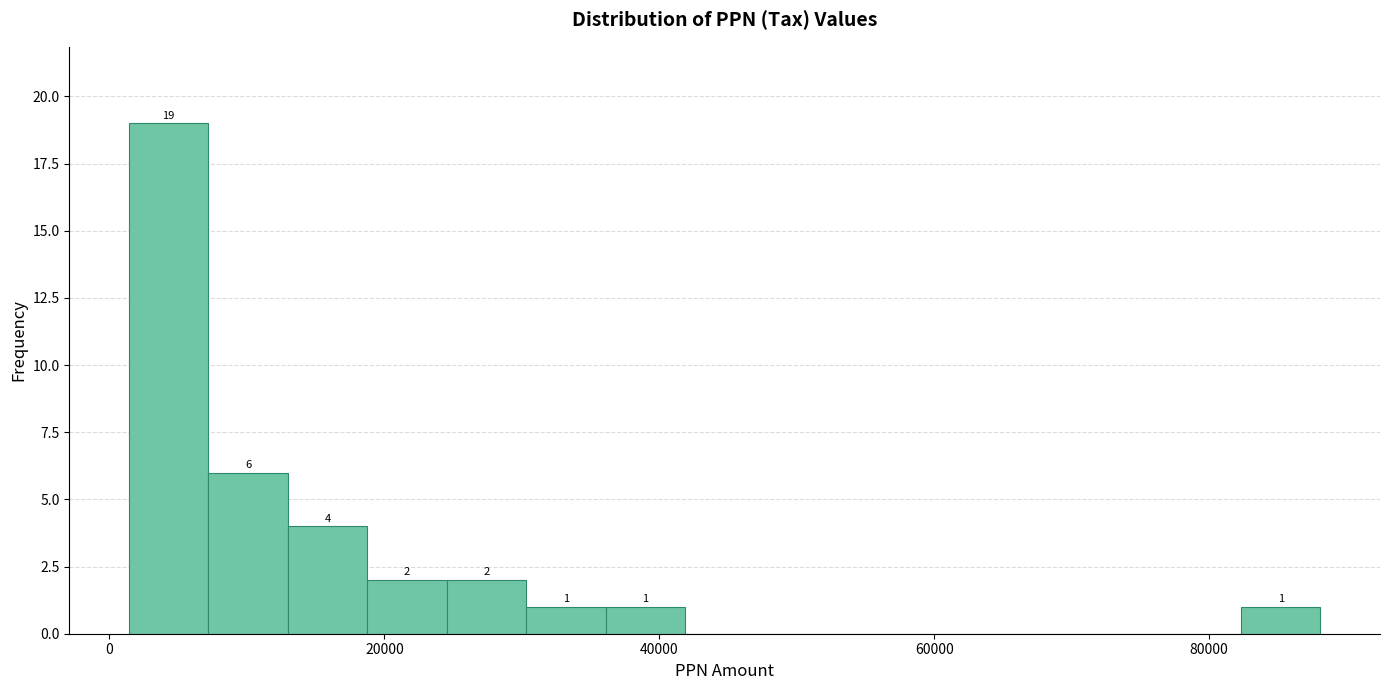

Read against the x-axis, roughly where is the centre of the tallest bar?

4000